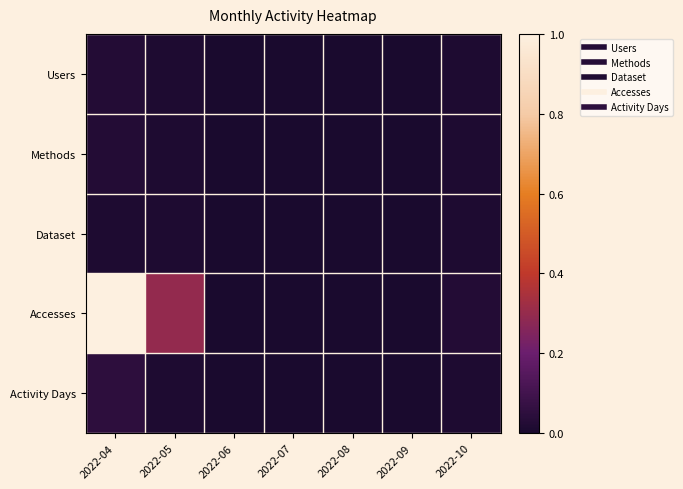

What is the spread (max minus min) of values at 2022-10?

1